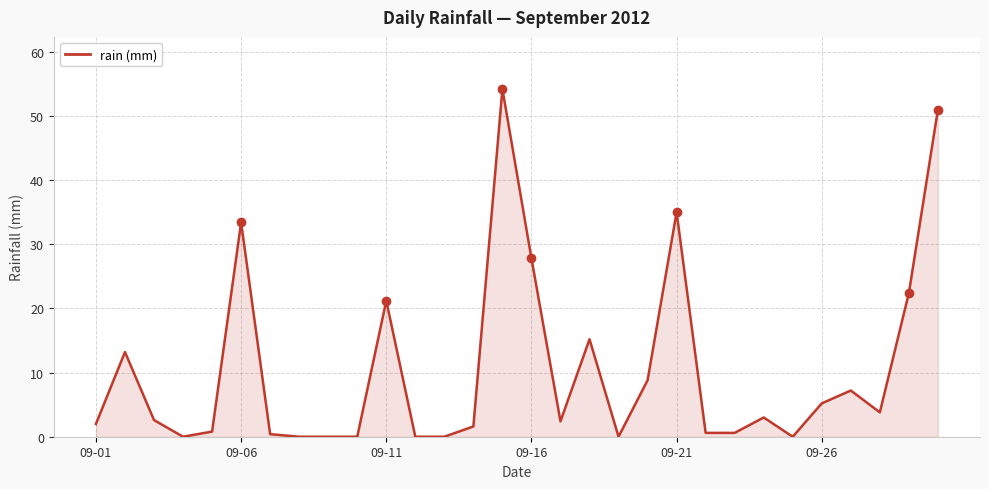

What is the average value?

10.4